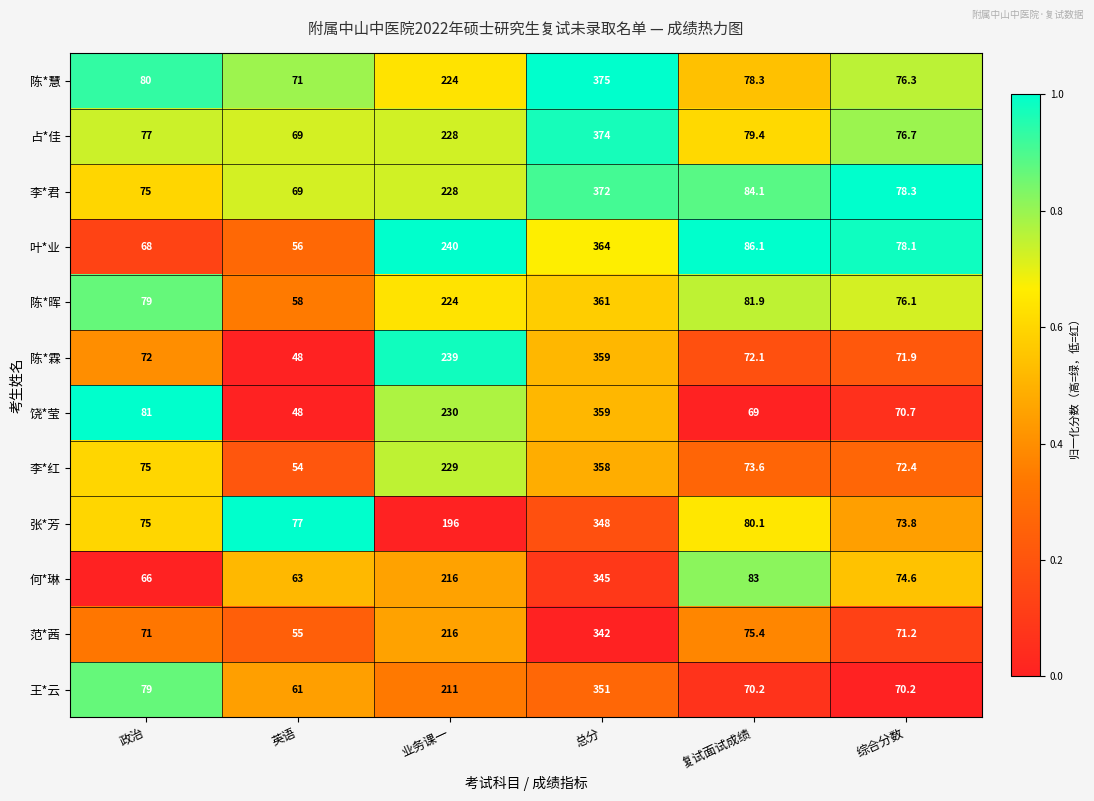

What is the sum of the 何*琳 values at 英语 and 政治?

129.0